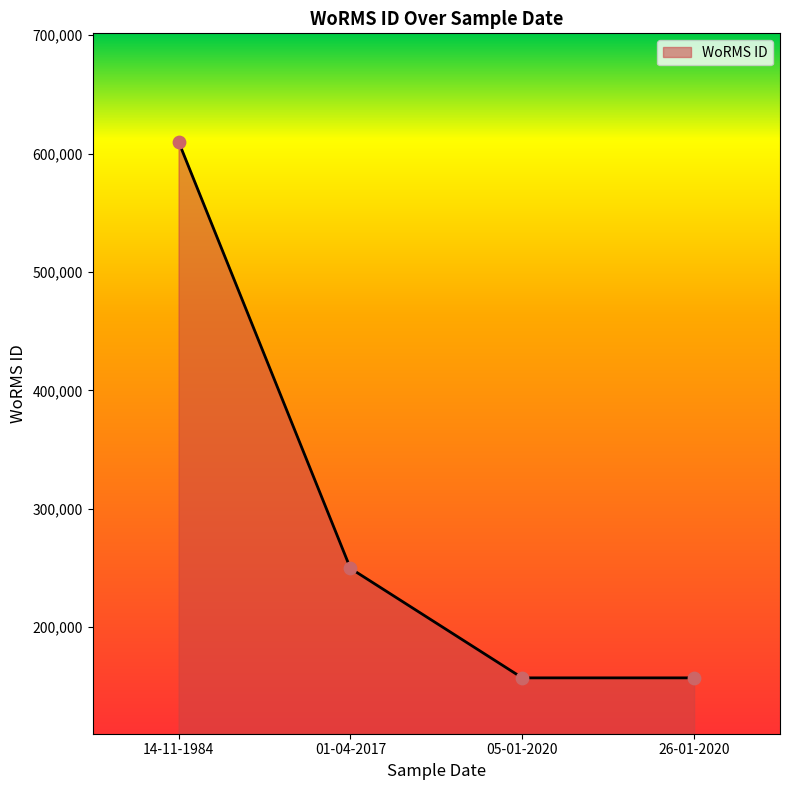

Approximately how many times larger is the value at 01-04-2017 compared to 26-01-2020?

1.6